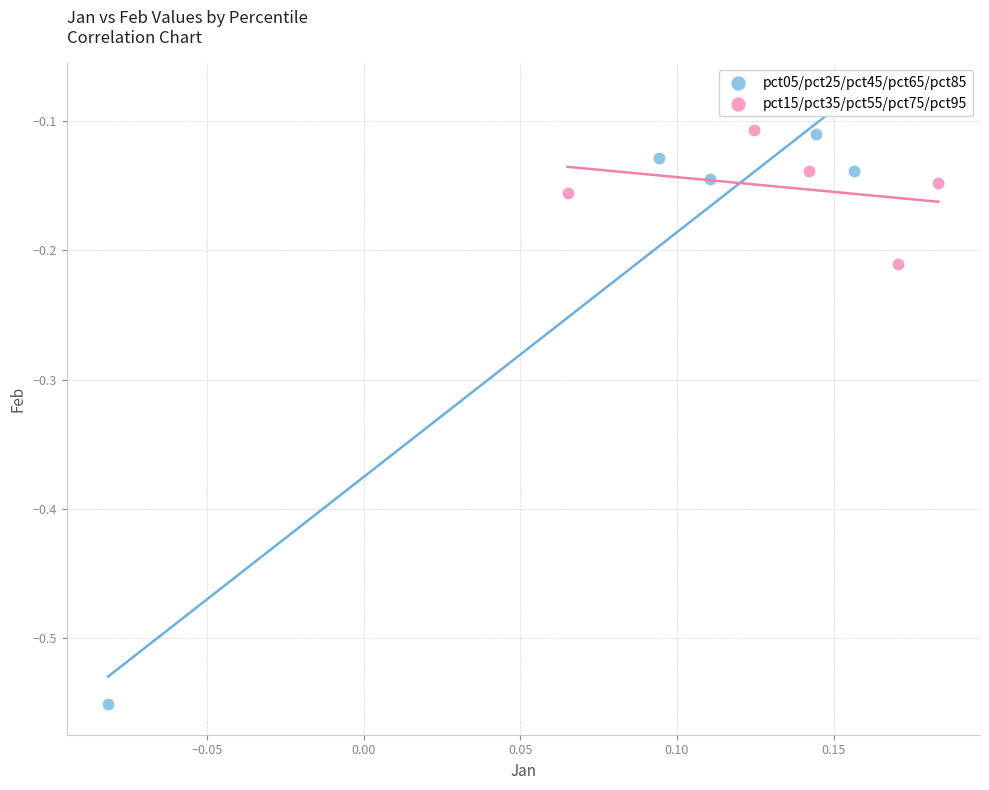

Which series reaches the minimum Y coordinate?

pct05/pct25/pct45/pct65/pct85